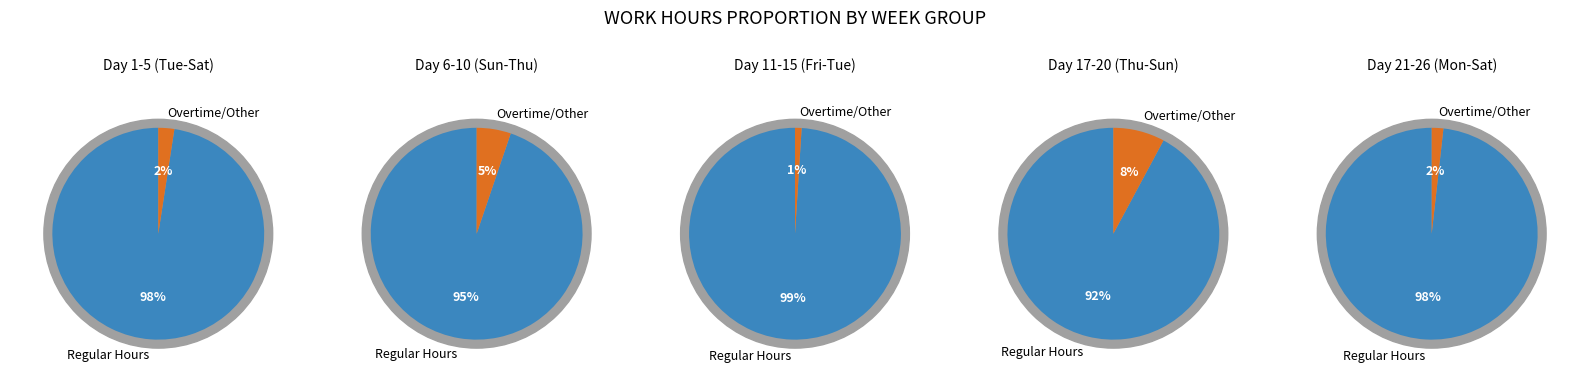

To the nearest percent, what portion does Day 17-20 (Thu-Sun) represent?

20%